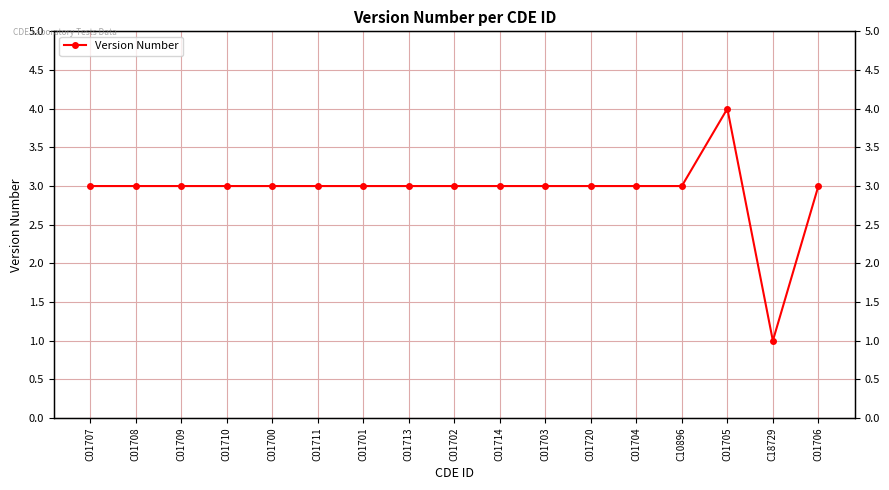

Approximately how many times larger is the value at C01700 compared to C01702?

1.0